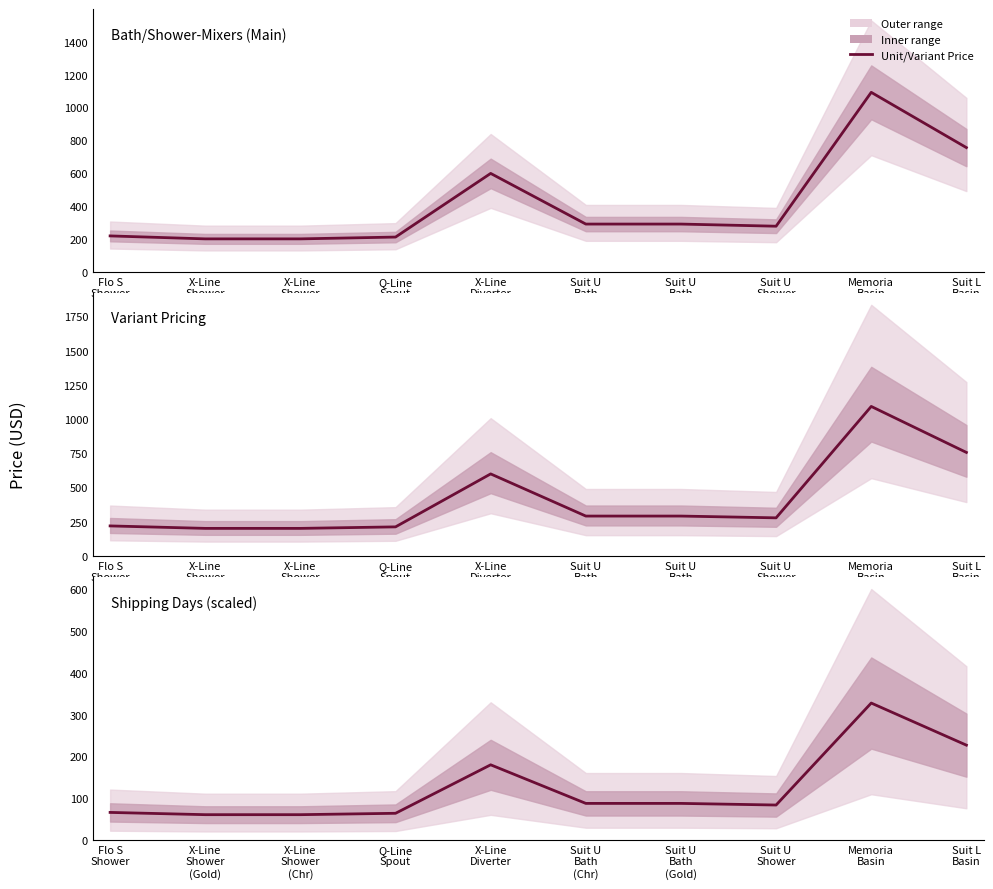

In Scaled Shipping, how many points are higher than both neighbors (excluding endpoints)?

2